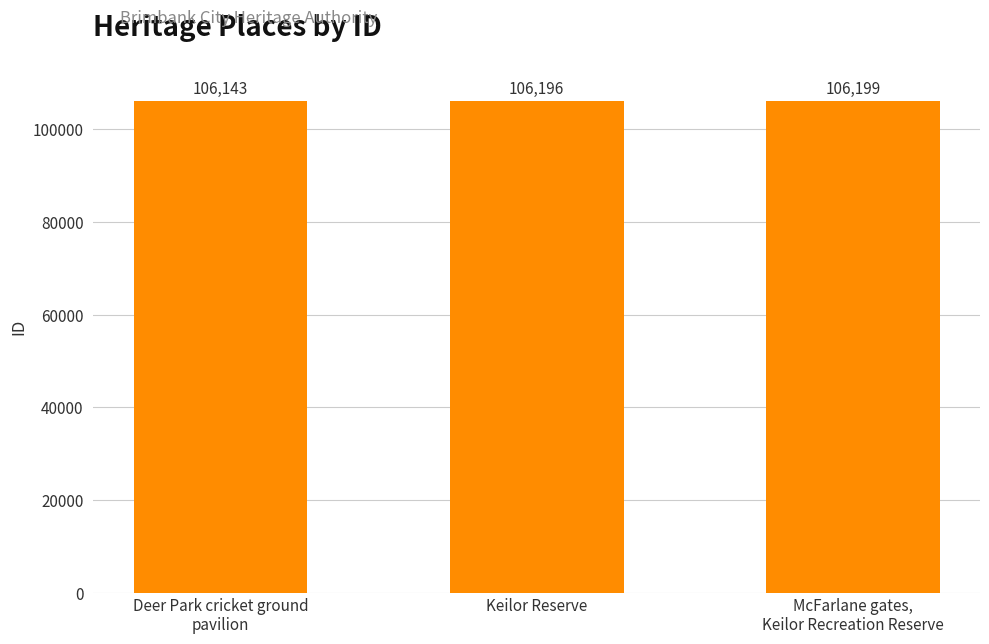

How many bars are there in total?

3